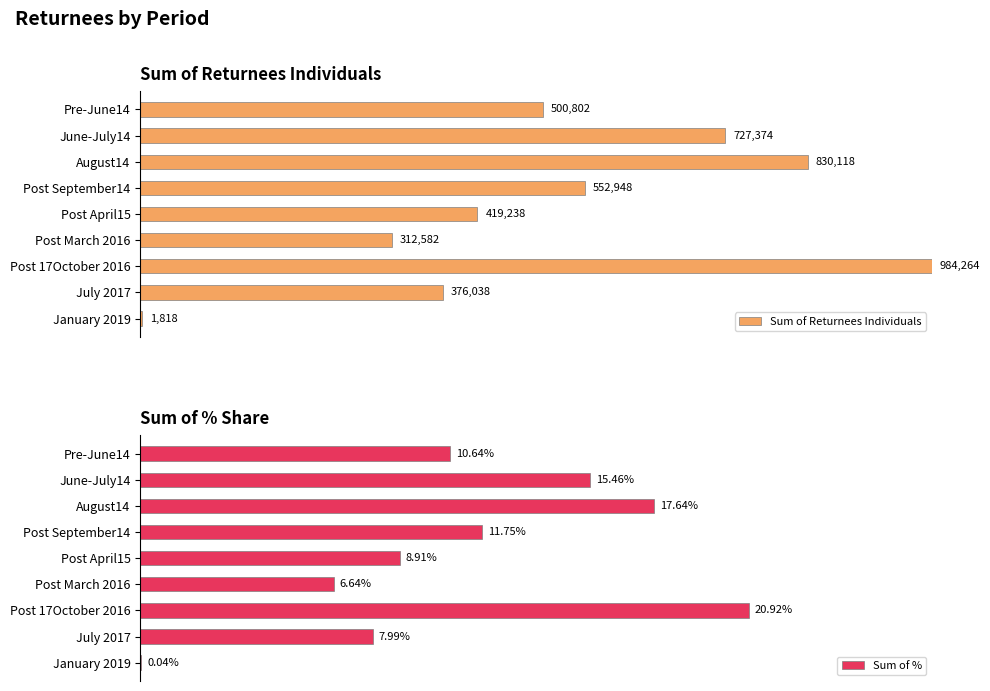

How many bars are there in each group?

2